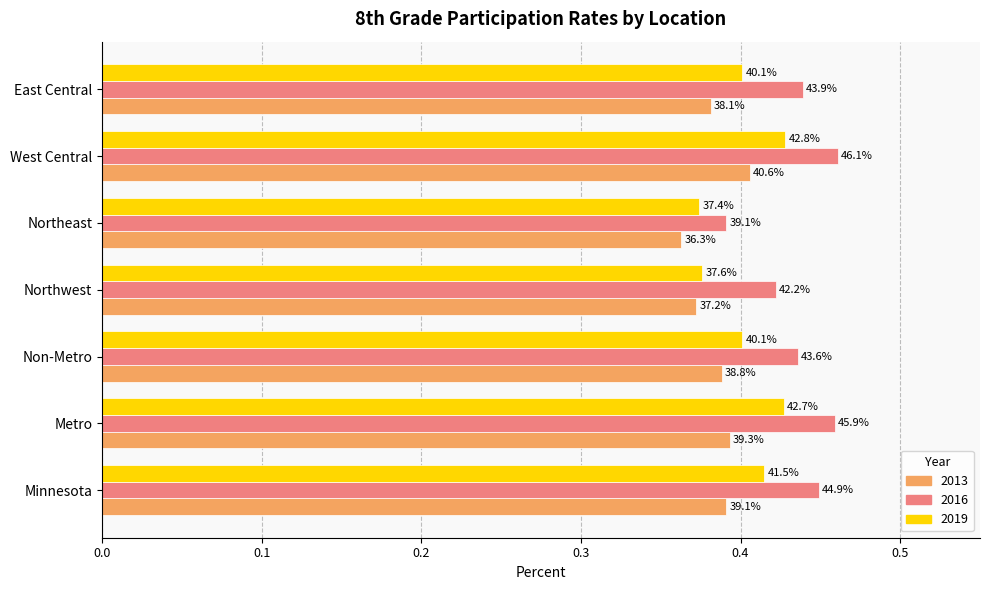

At which category does the chart reach its peak across all series?

West Central